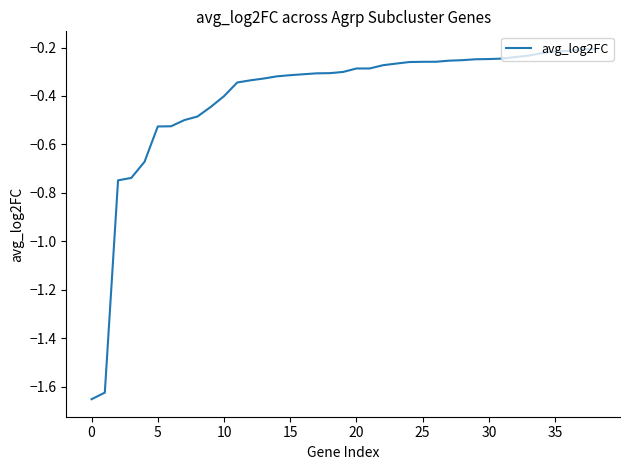

What is the difference between the maximum and minimum values?

1.4